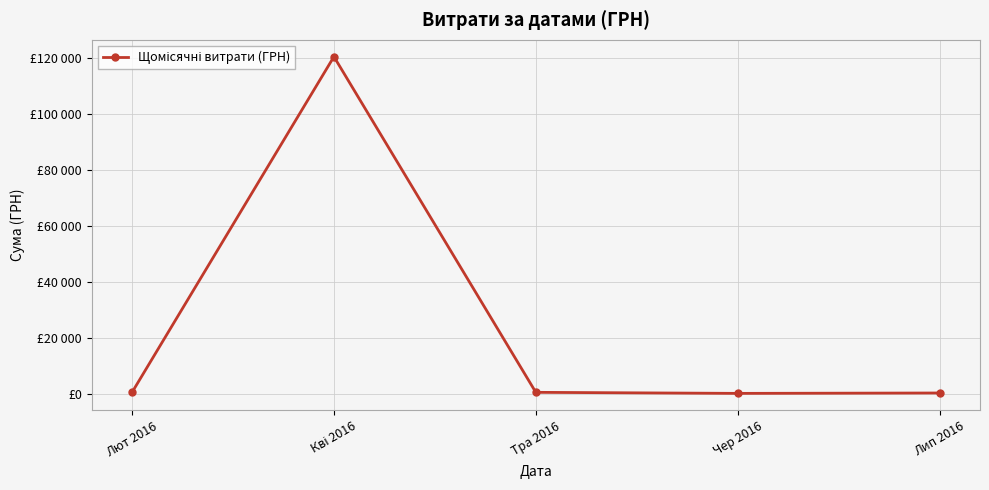

Where is the first local maximum?

Кві 2016